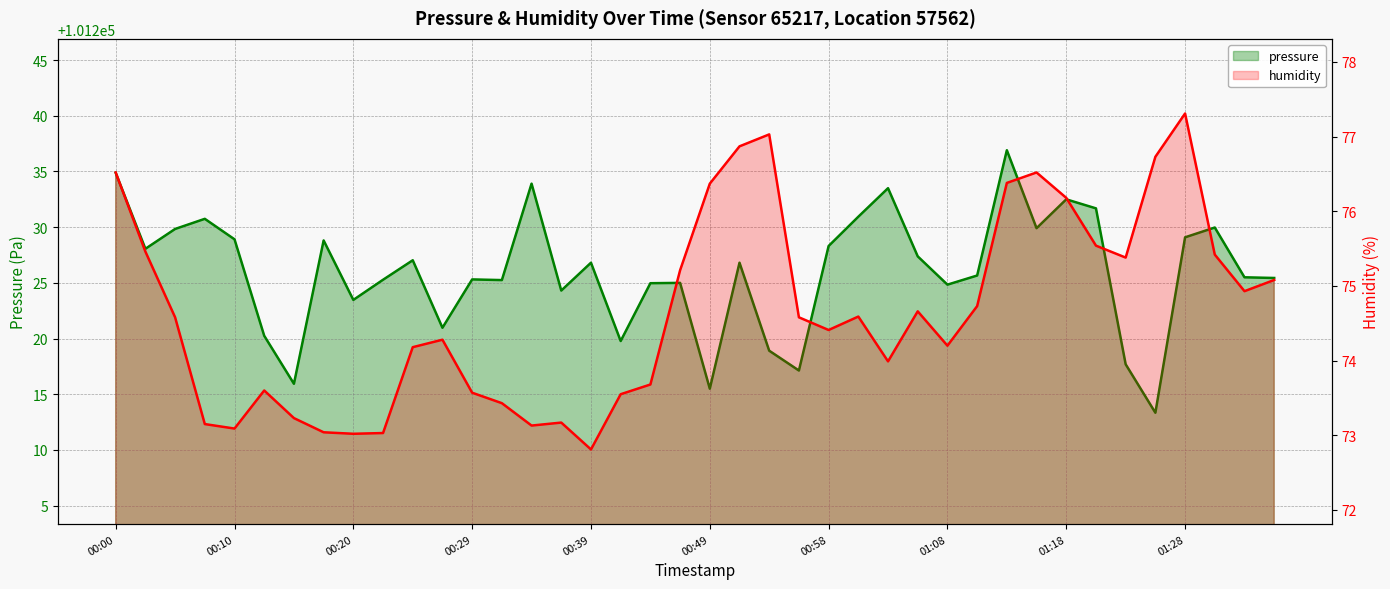

Rank the series at 10 from lowest to highest value.

humidity, pressure